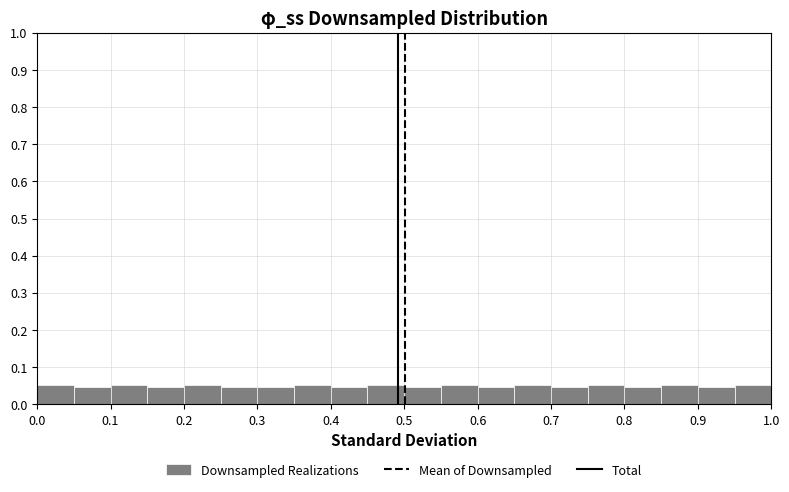

What is the height of the bar covering 0.20 to 0.25 on the x-axis? The values are not printed on the chart, so give them approximately, as read against the axis.

0.05